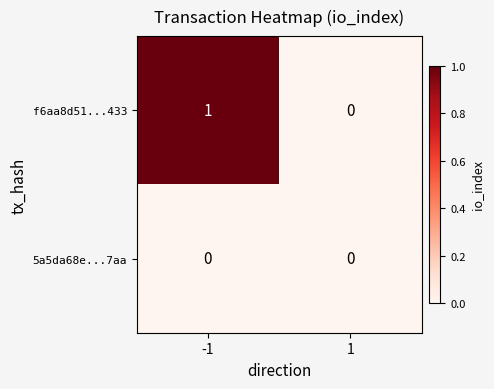

Reading right to left, what are all the values shown in this chart?

f6aa8d51...433: 0	1
5a5da68e...7aa: 0	0